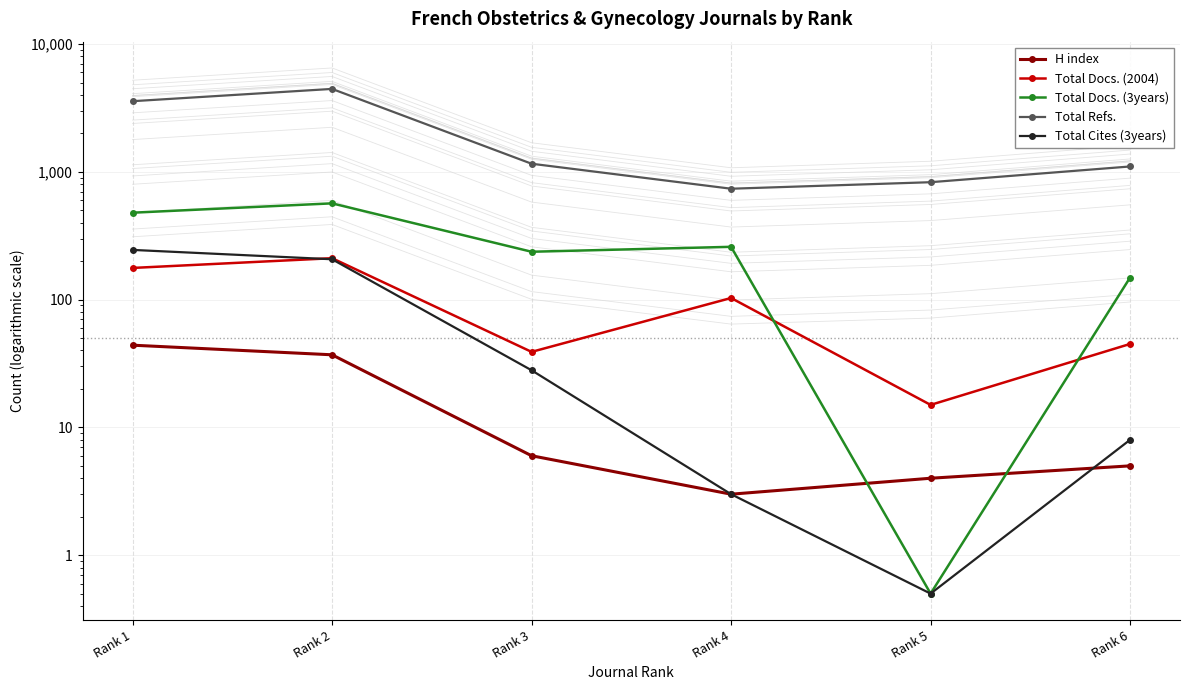

What value does the Total Refs. series have at Rank 1?

3573.0